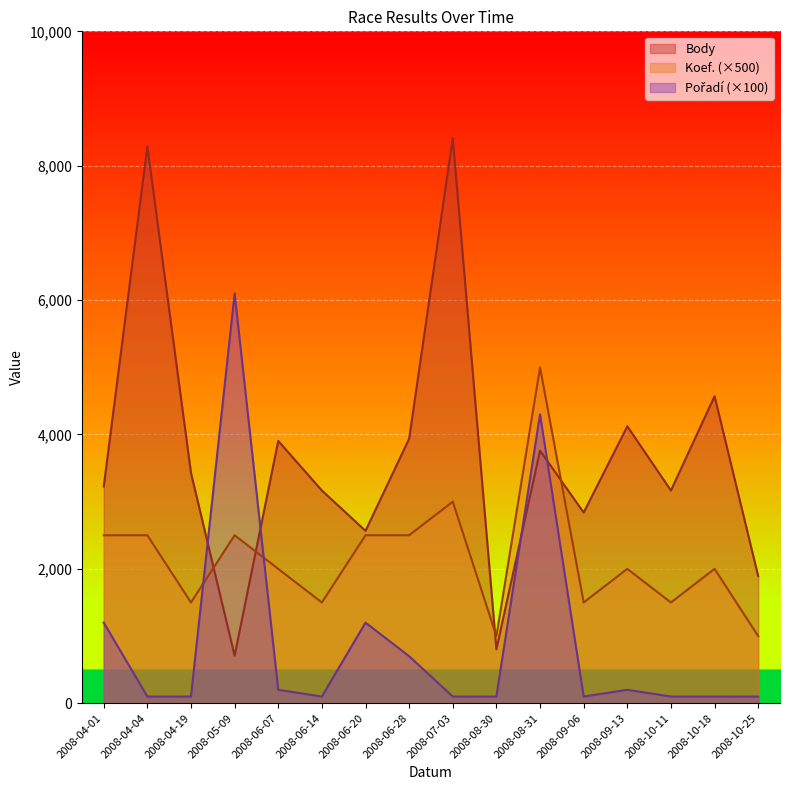

Where does the Body series first go above 3427?

2008-04-04